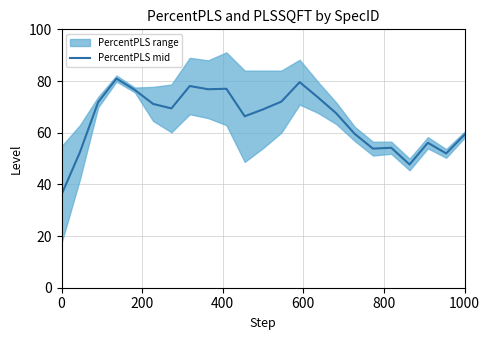

Reading right to left, extract all data points from this chart.

59.2	52.0	56.1	47.7	54.2	53.8	59.6	67.5	73.7	79.6	72.0	69.0	66.4	77.0	76.8	78.1	69.4	71.1	76.5	81.0	71.8	52.4	36.0